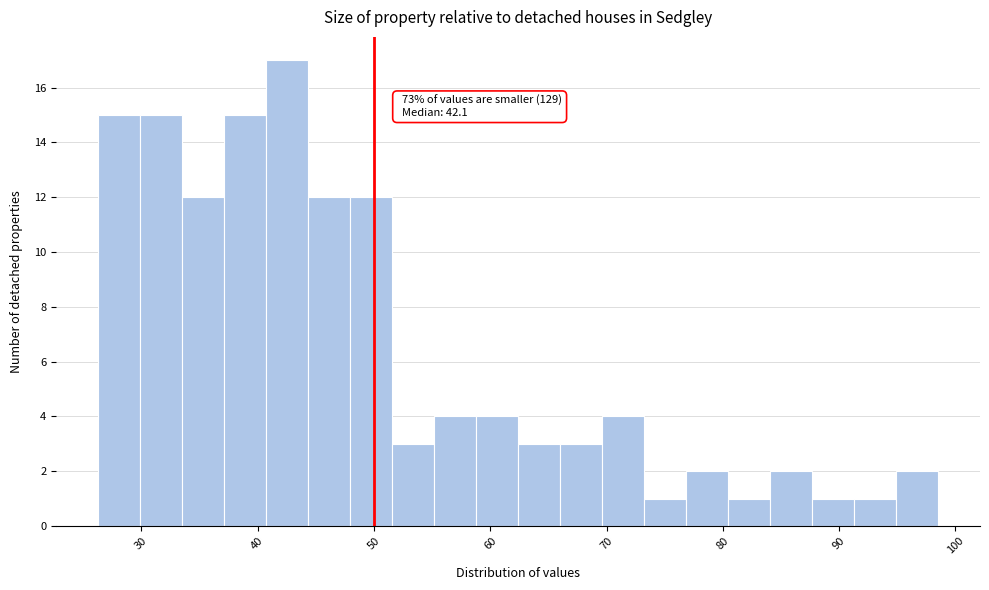

Read against the x-axis, roughly where is the centre of the tallest bar?

43